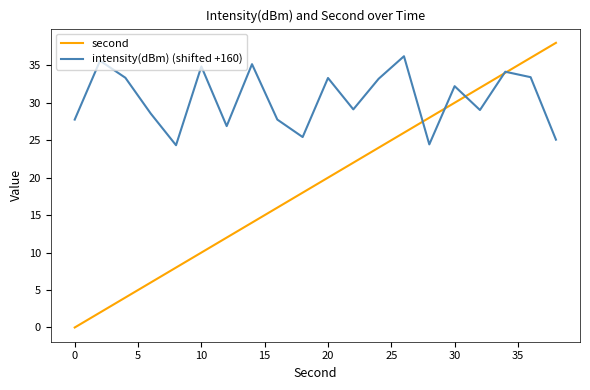

What is the maximum value for intensity(dBm) (shifted +160)?

36.2